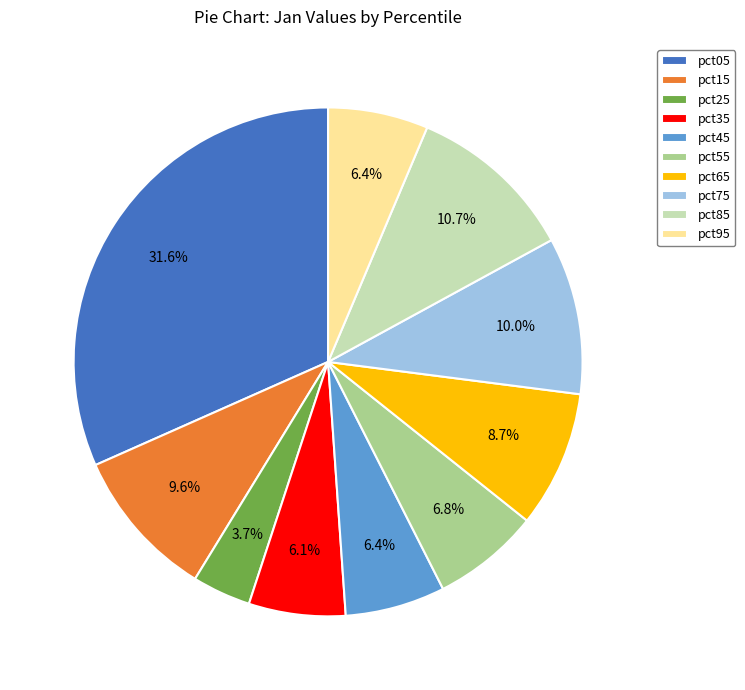

The pct05 slice represents 43% of the pie. True or false?

False